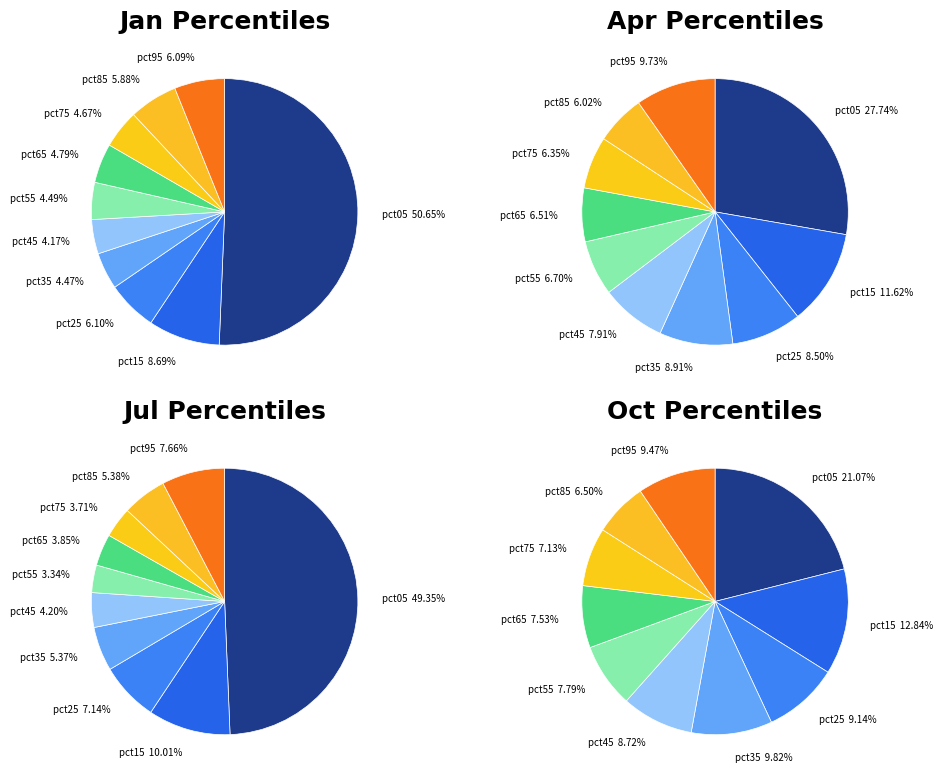

Does pct05 account for over 50% of the chart?

Yes